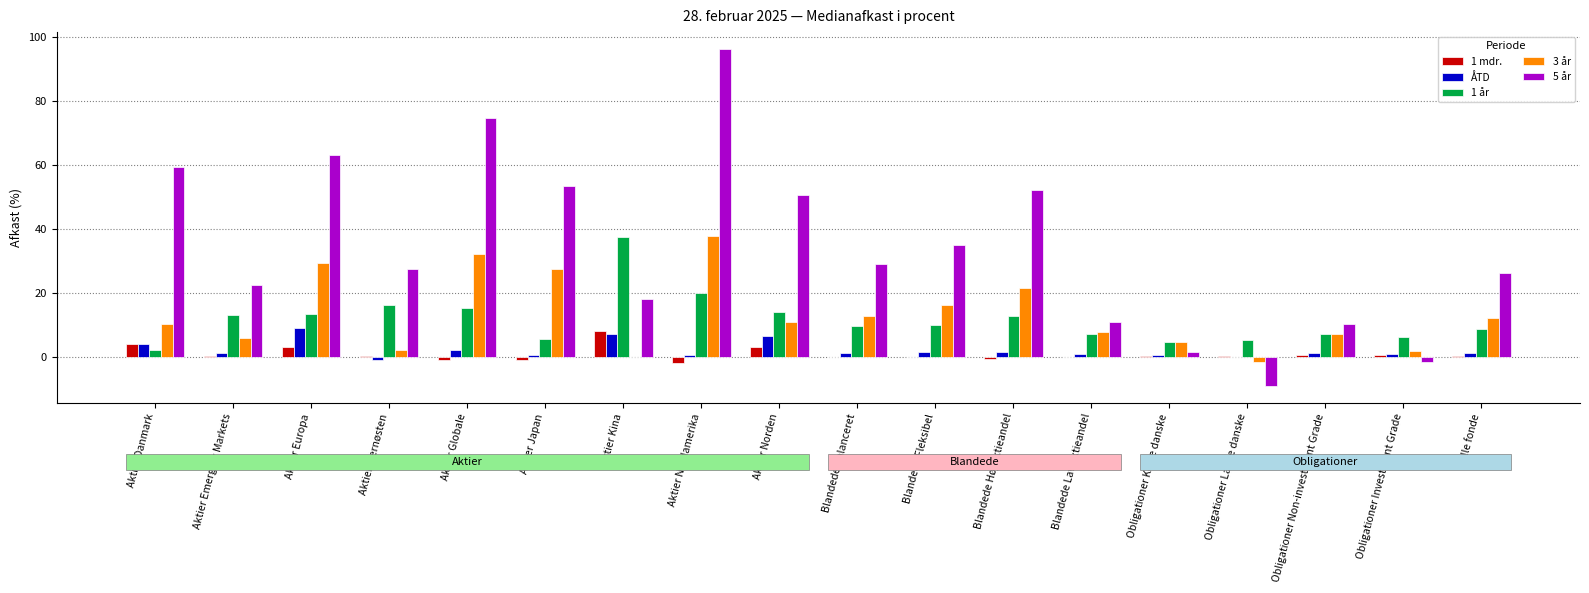

At which category does the chart reach its peak across all series?

Aktier Nordamerika